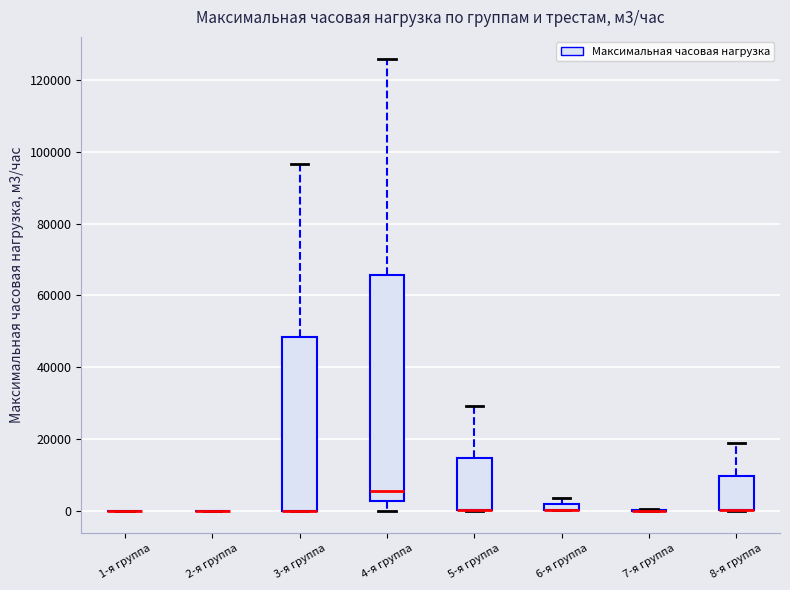

Comparing the boxes themselves (not the whiskers), which one is the tallest?

4-я группа